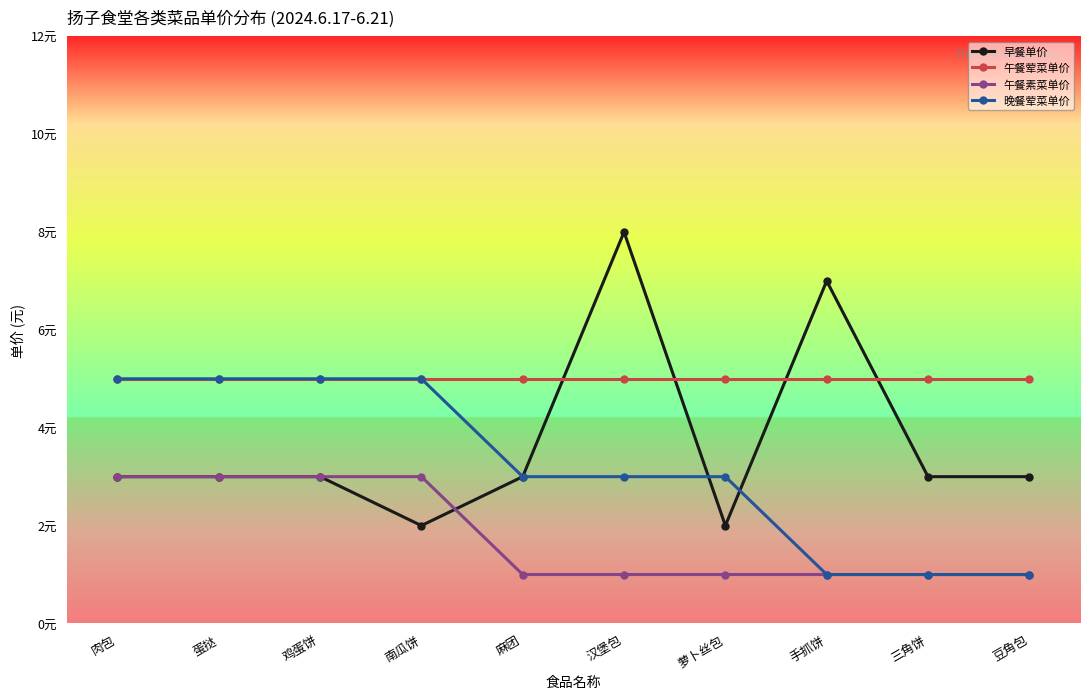

At which category is the sum across all series the highest?

汉堡包